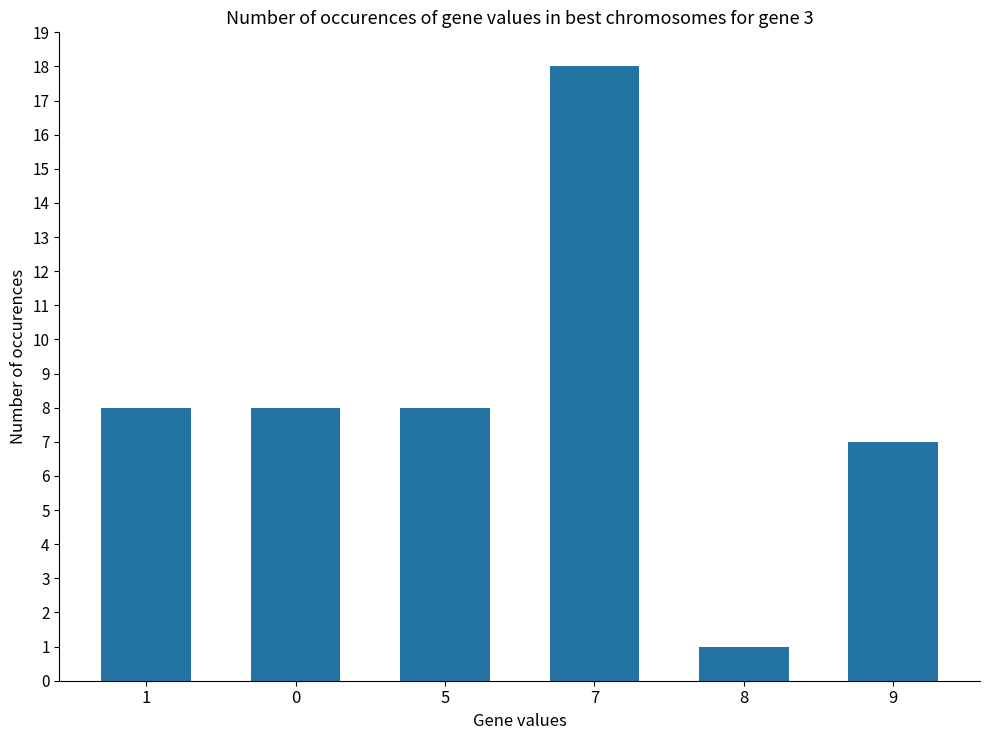

Are the bars horizontal?

No